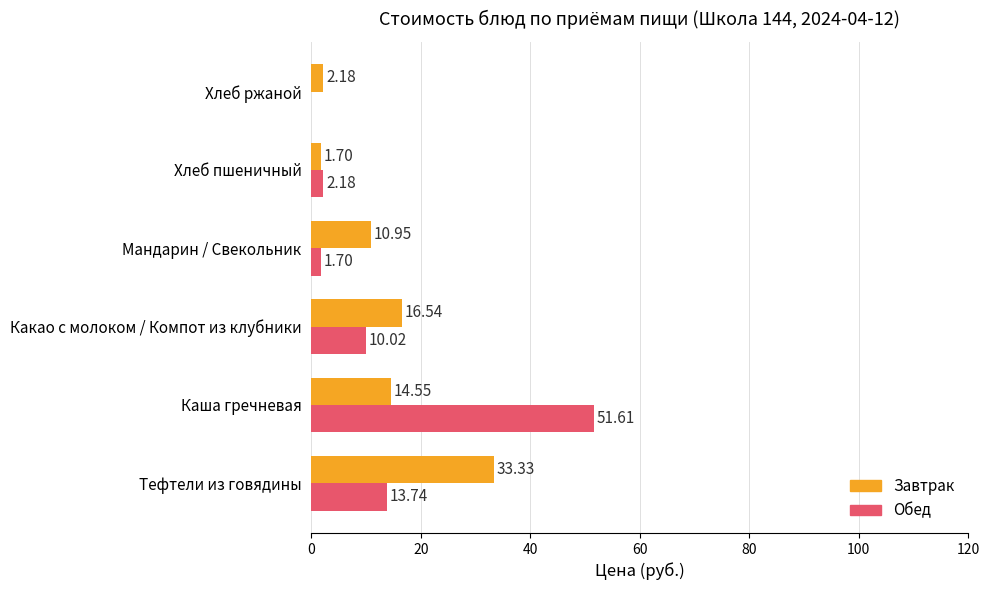

What is the sum of the Обед values at Какао с молоком / Компот из клубники and Хлеб пшеничный?

12.2